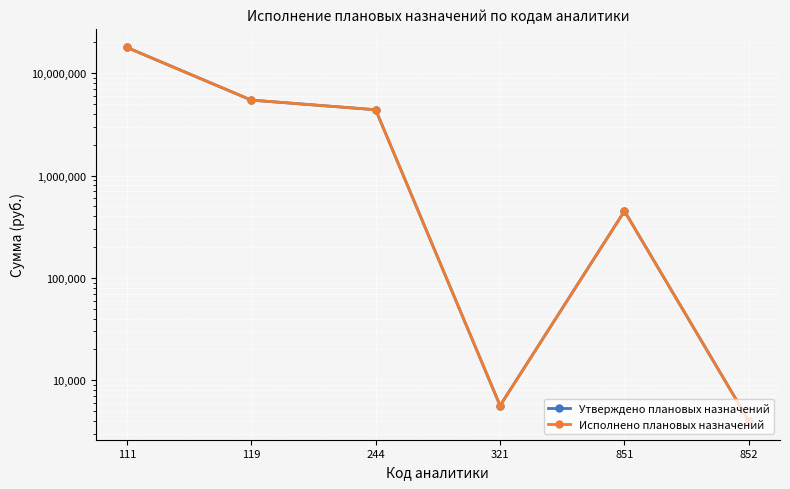

Which label corresponds to the smallest value in the chart?

852